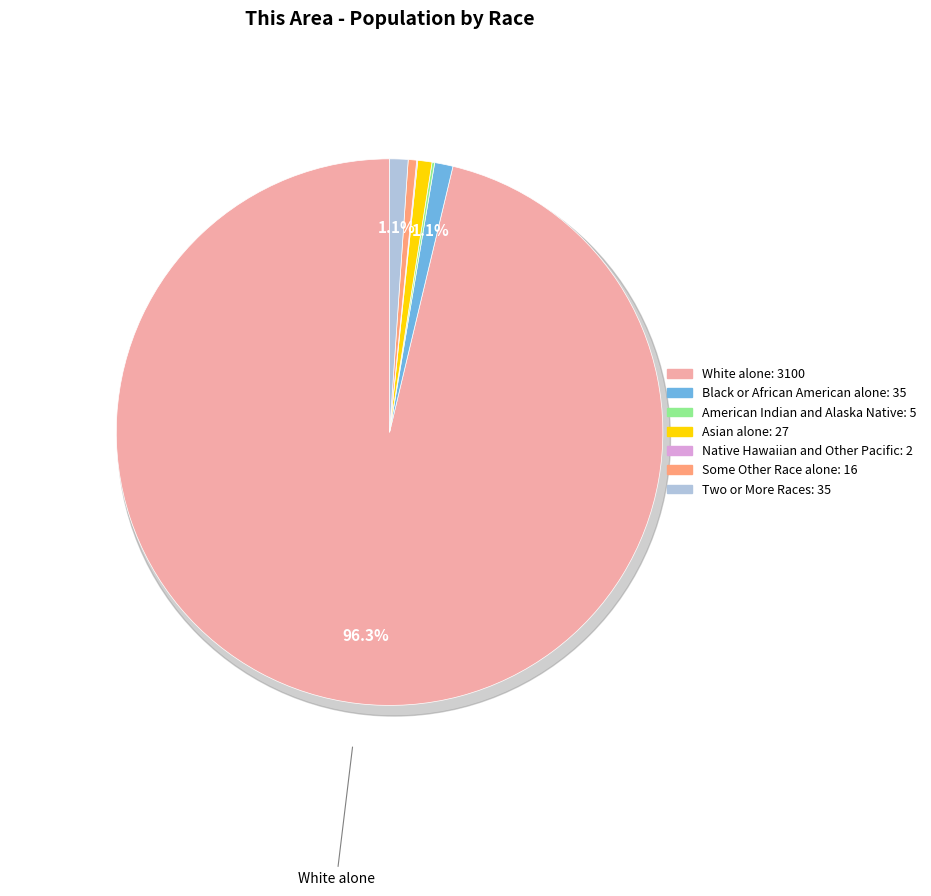

Which has a higher value, Some Other Race alone or Black or African American alone?

Black or African American alone